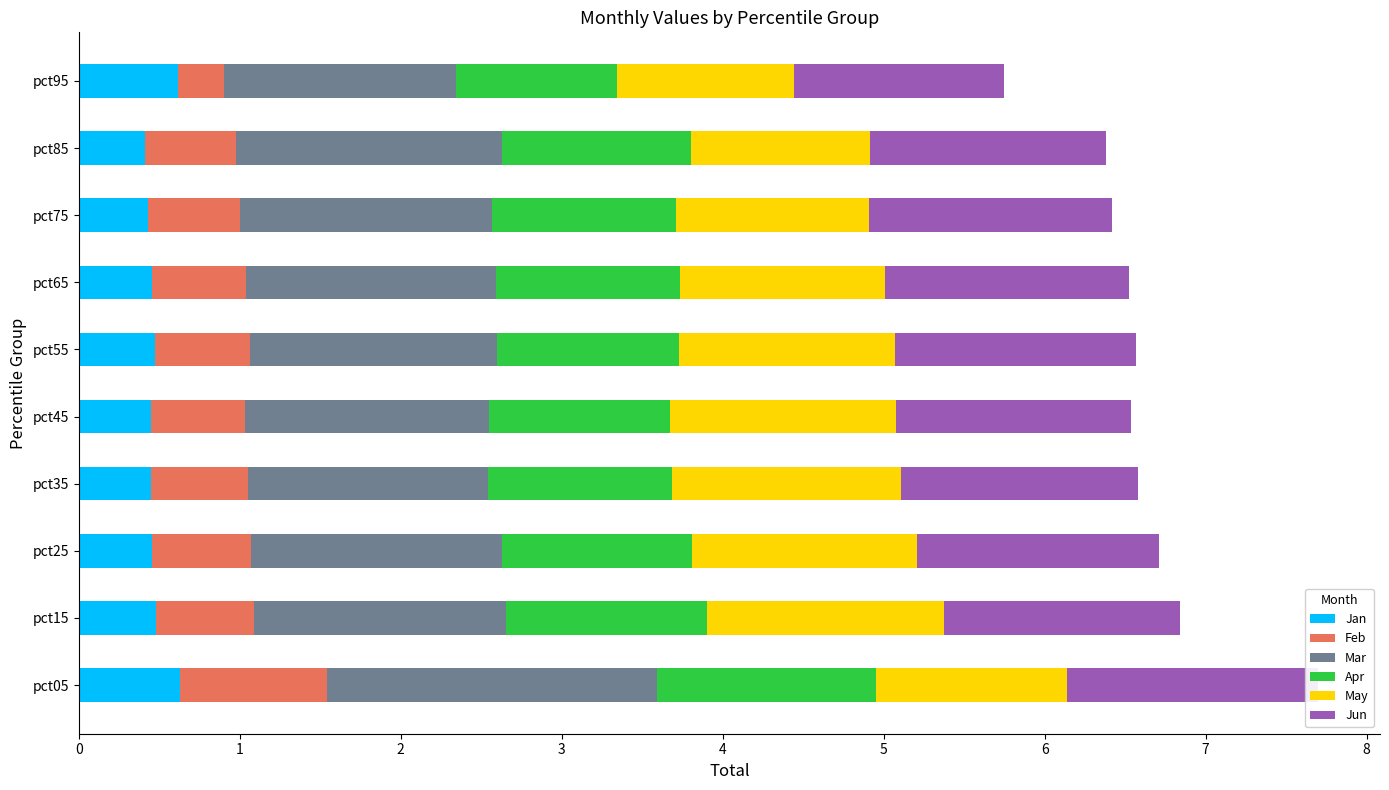

What are all the series names shown in the legend?

Jan, Feb, Mar, Apr, May, Jun